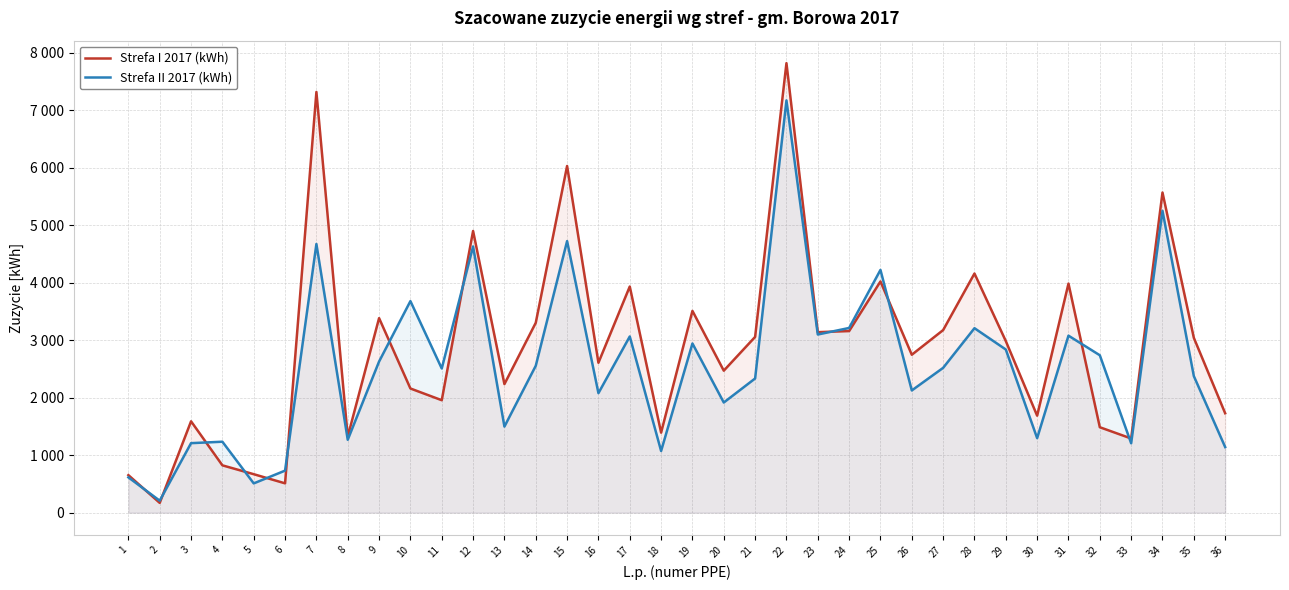

Reading left to right, what are all the values shown in this chart?

Strefa I 2017 (kWh): 653	170	1589	823	669	510	7319	1323	3384	2160	1956	4900	2236	3303	6031	2608	3934	1392	3510	2470	3057	7820	3140	3159	4022	2747	3176	4160	2985	1687	3985	1486	1290	5569	3042	1729
Strefa II 2017 (kWh): 614	208	1209	1234	509	731	4674	1268	2629	3680	2508	4631	1497	2555	4724	2079	3065	1073	2943	1916	2334	7172	3099	3213	4223	2126	2519	3209	2838	1296	3079	2738	1207	5251	2376	1141